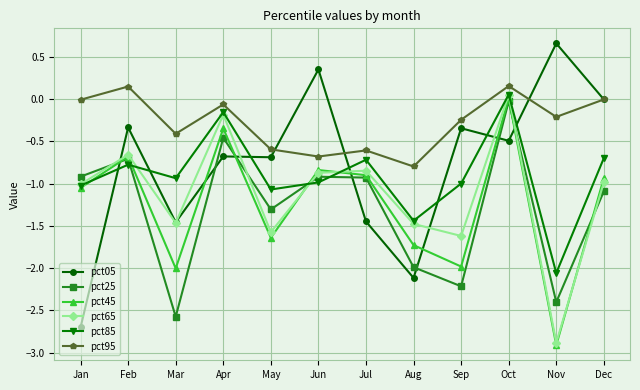

How many interior local valleys does the pct85 series have?

4